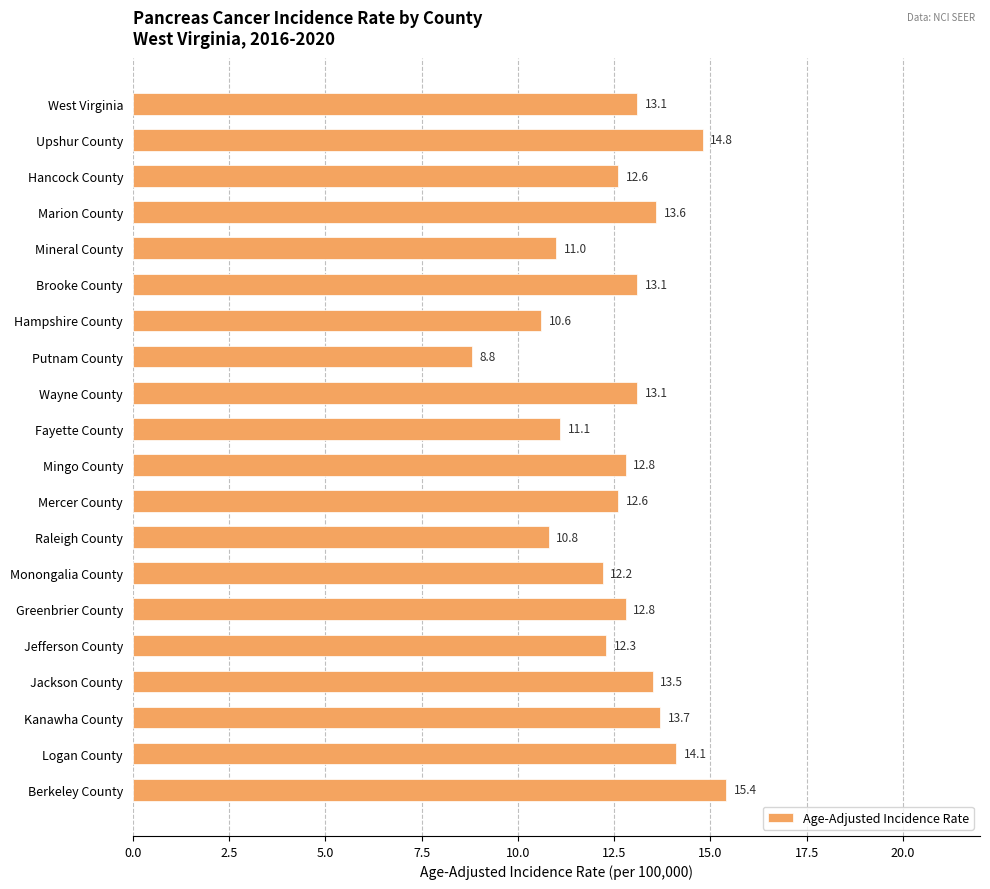

Is it true that the value at Mineral County is 11.0?

True